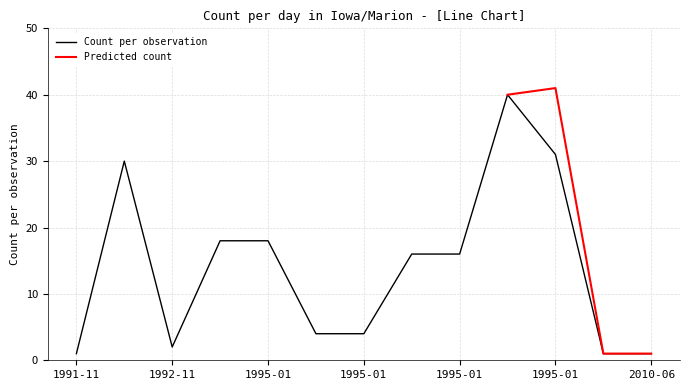

What is the sum of the values at 1995-01 and 1995-01?

34